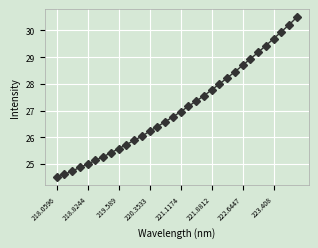

Reading left to right, list all the values displayed in this chart.

24.5	24.6	24.7	24.9	25.0	25.1	25.3	25.4	25.6	25.7	25.9	26.0	26.2	26.4	26.6	26.8	27.0	27.2	27.4	27.6	27.8	28.0	28.2	28.5	28.7	28.9	29.2	29.4	29.7	30.0	30.2	30.5